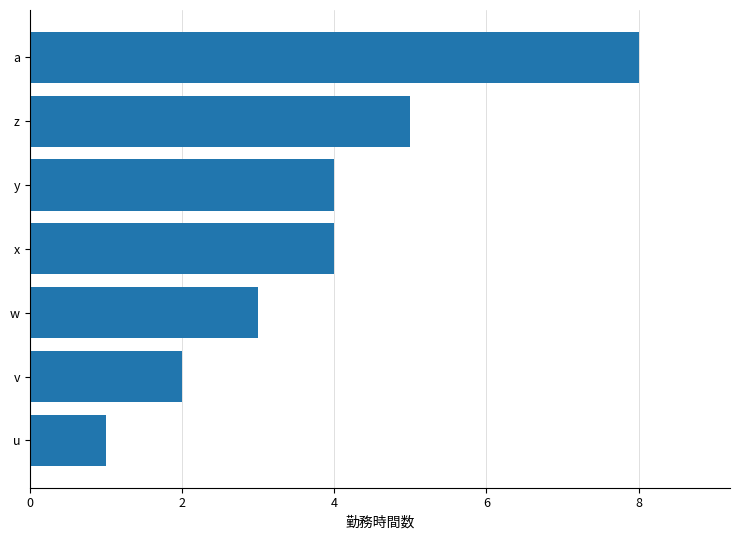

What is the difference between the maximum and minimum values?

7